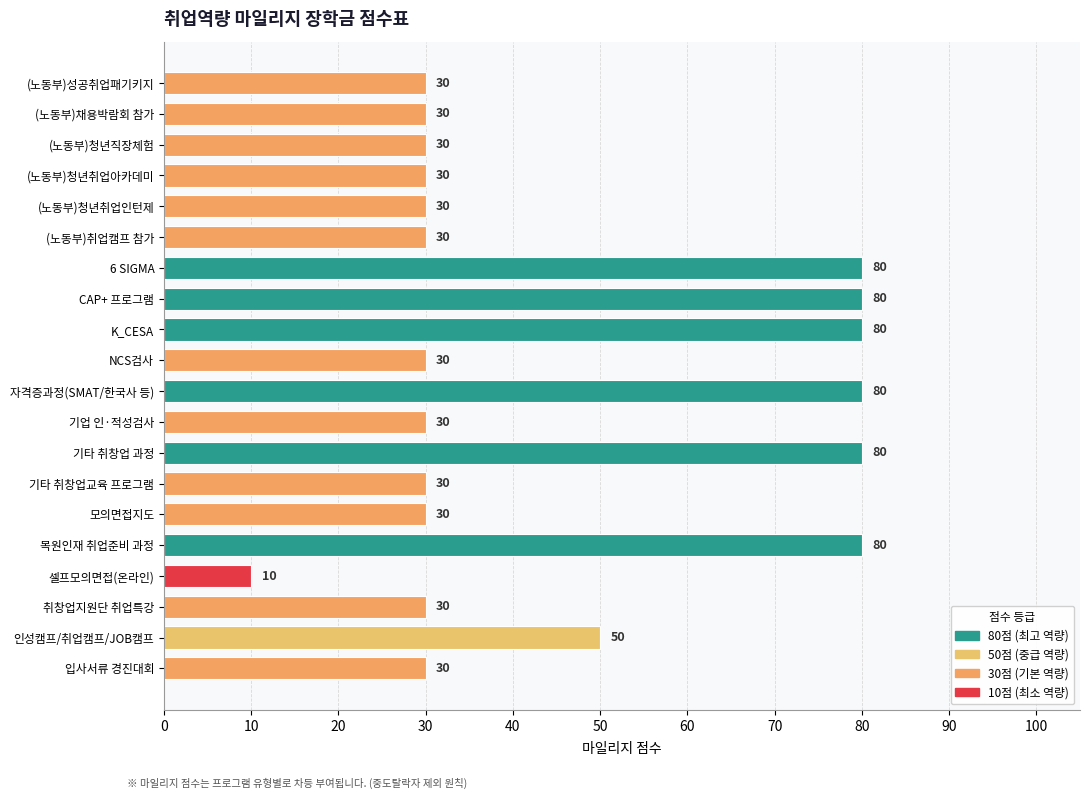

True or false: the data shows 15 at NCS검사.

False